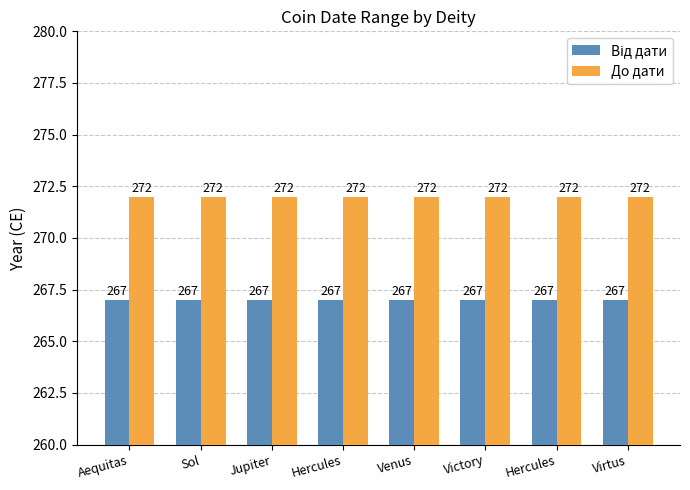

True or false: До дати has a value of 125 at Venus.

False